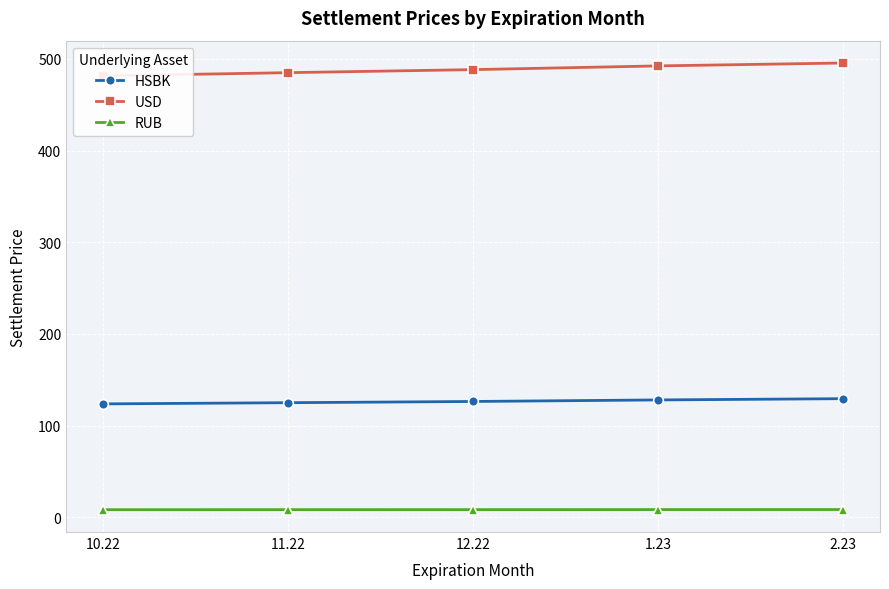

At how many categories does at least one series exceed 360?

5